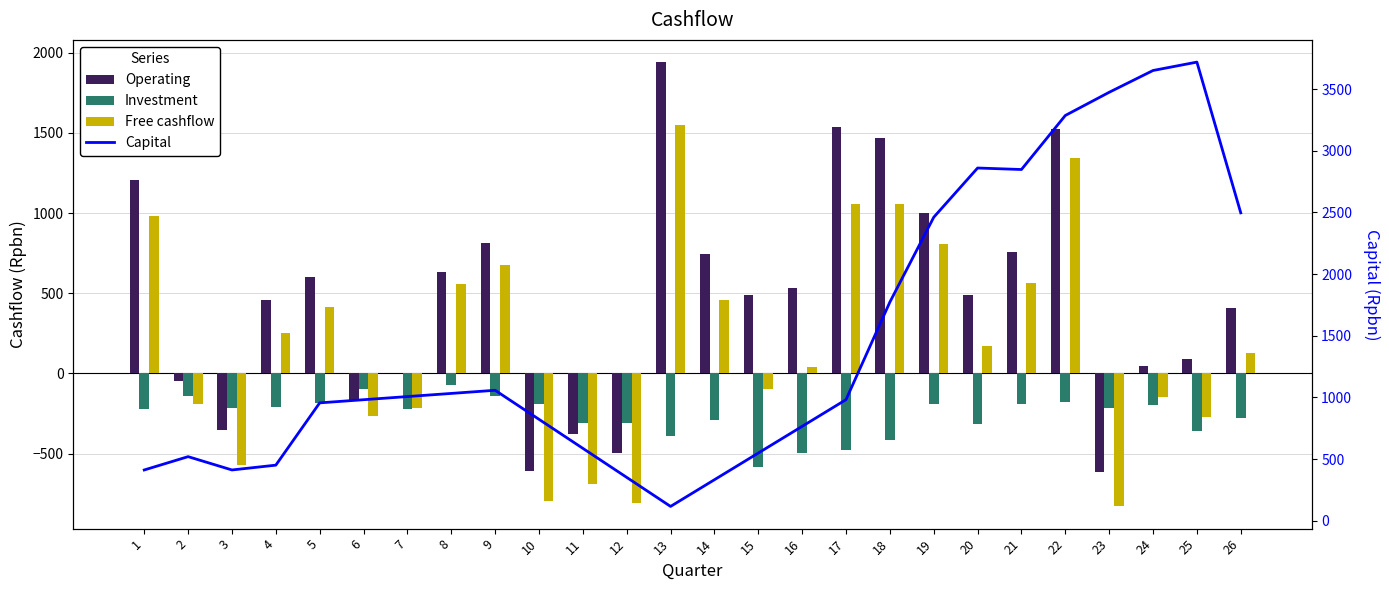

What is the difference between the maximum and second lowest values in the Capital series?

3385.6